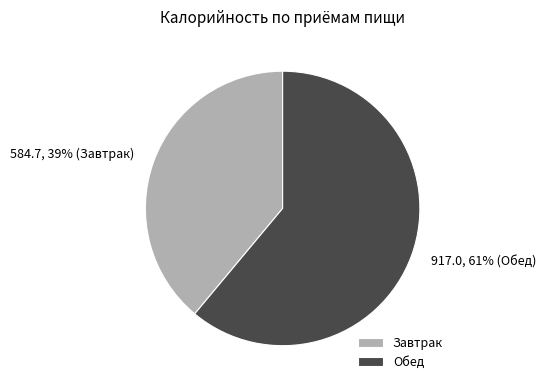

Combined, do Завтрак and Обед account for over 50%?

Yes